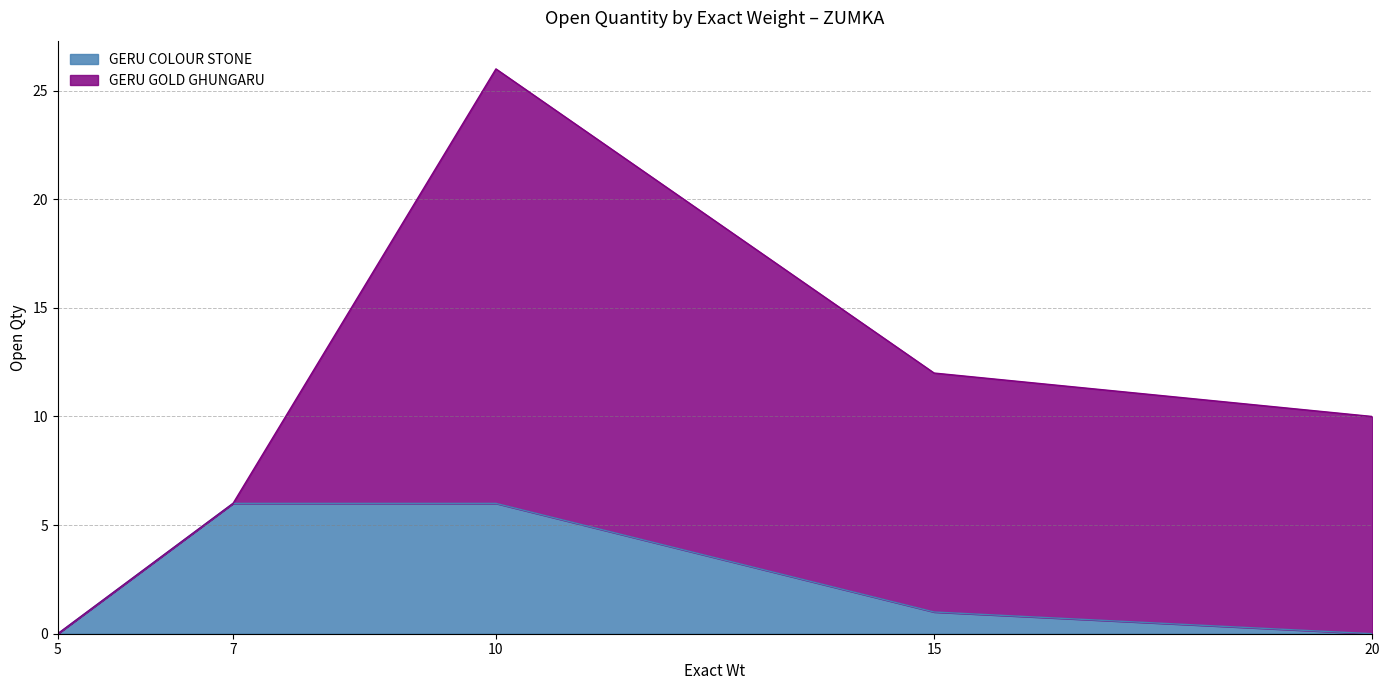

What is the maximum value for GERU COLOUR STONE?

6